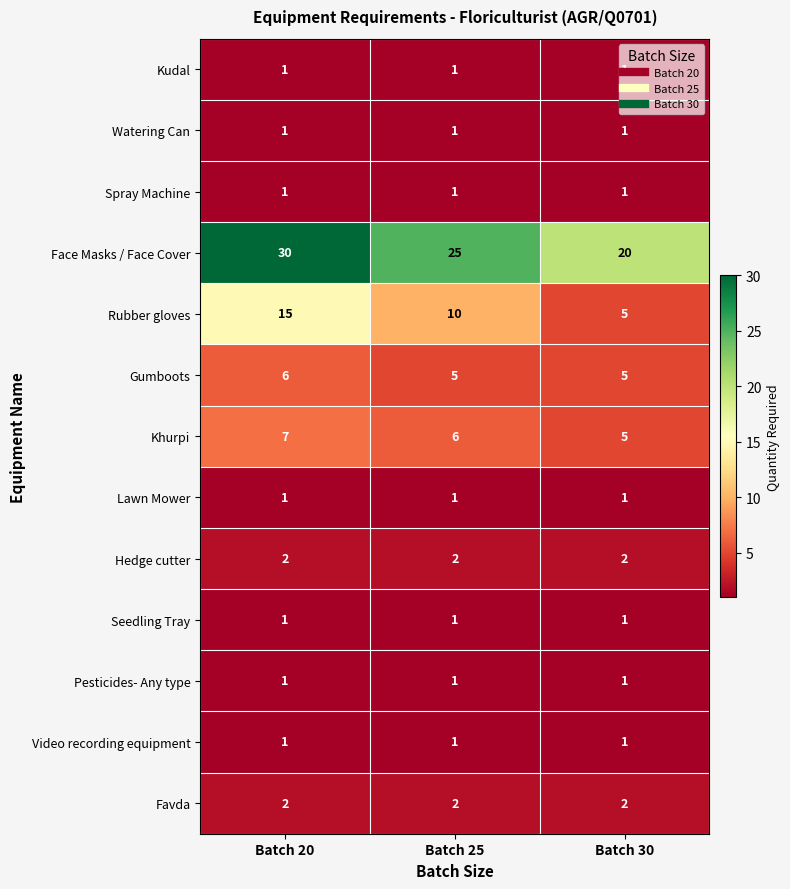

What is the approximate value of Face Masks / Face Cover at Batch 20?

30